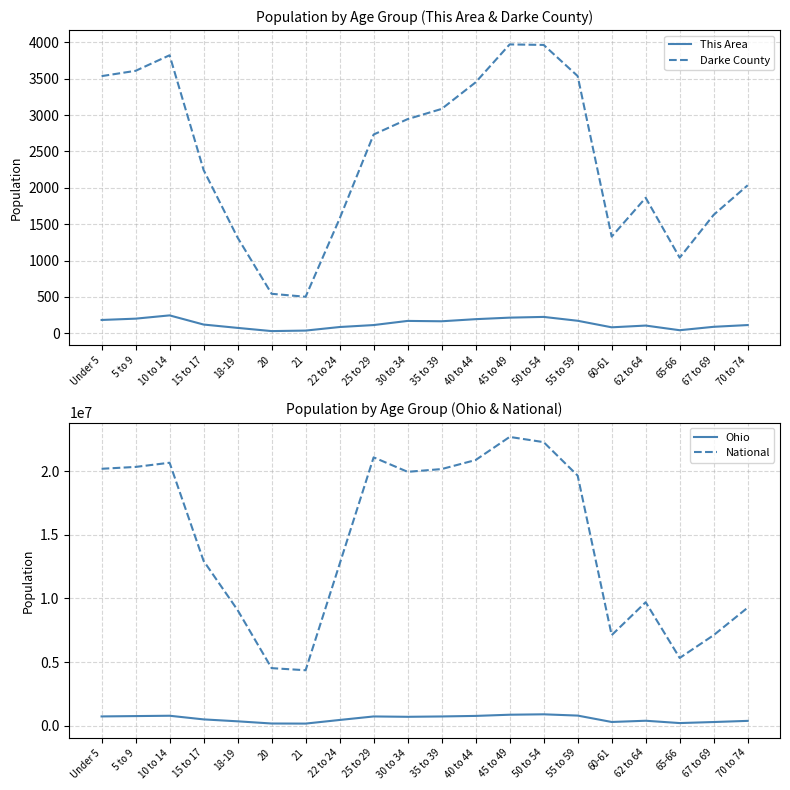

How many interior local valleys does the Ohio series have?

4